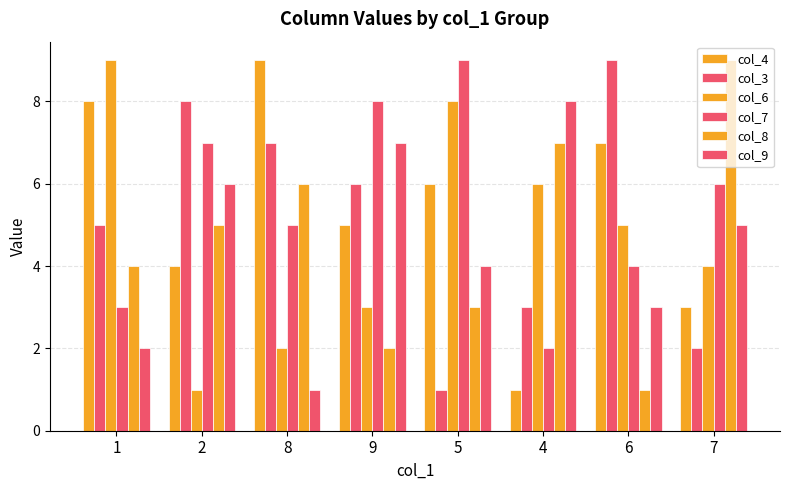

What is the difference between the highest and lowest values at 9?

6